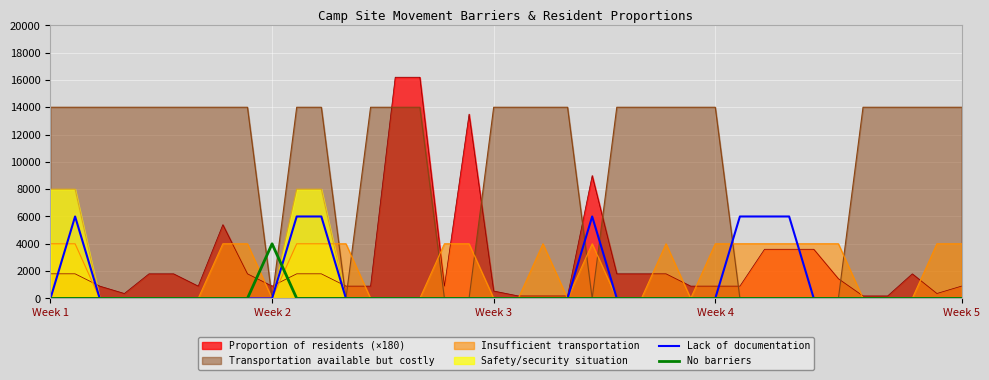

Is it true that Lack of documentation equals -2275 at 33?

False